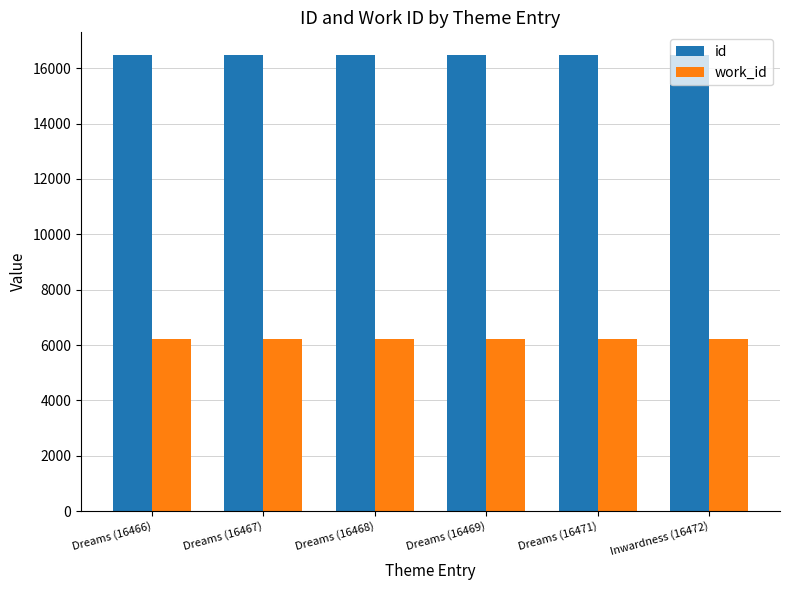

What is the highest value of the id series?

16472